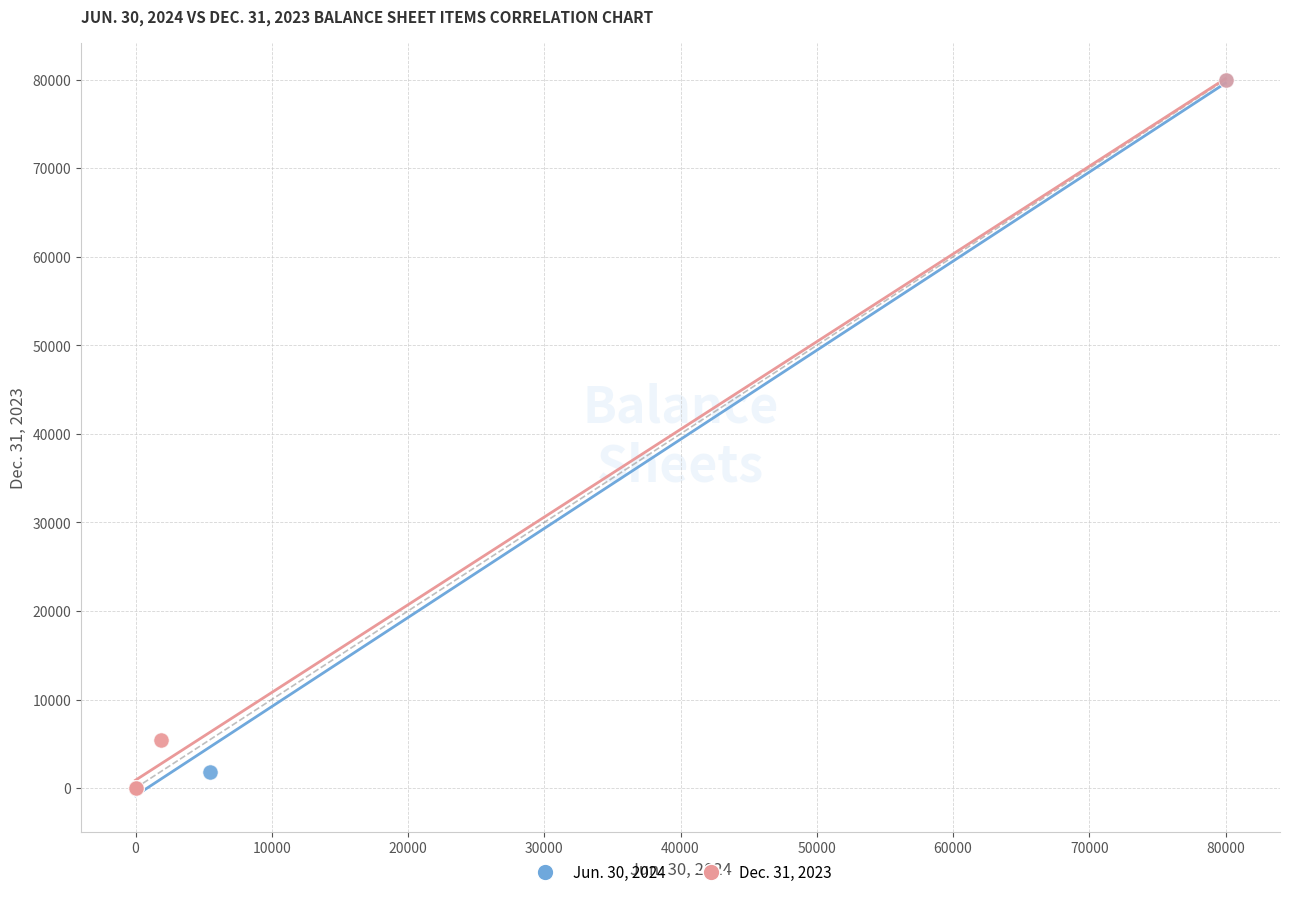

Which series has the widest spread of Y values?

Jun. 30, 2024